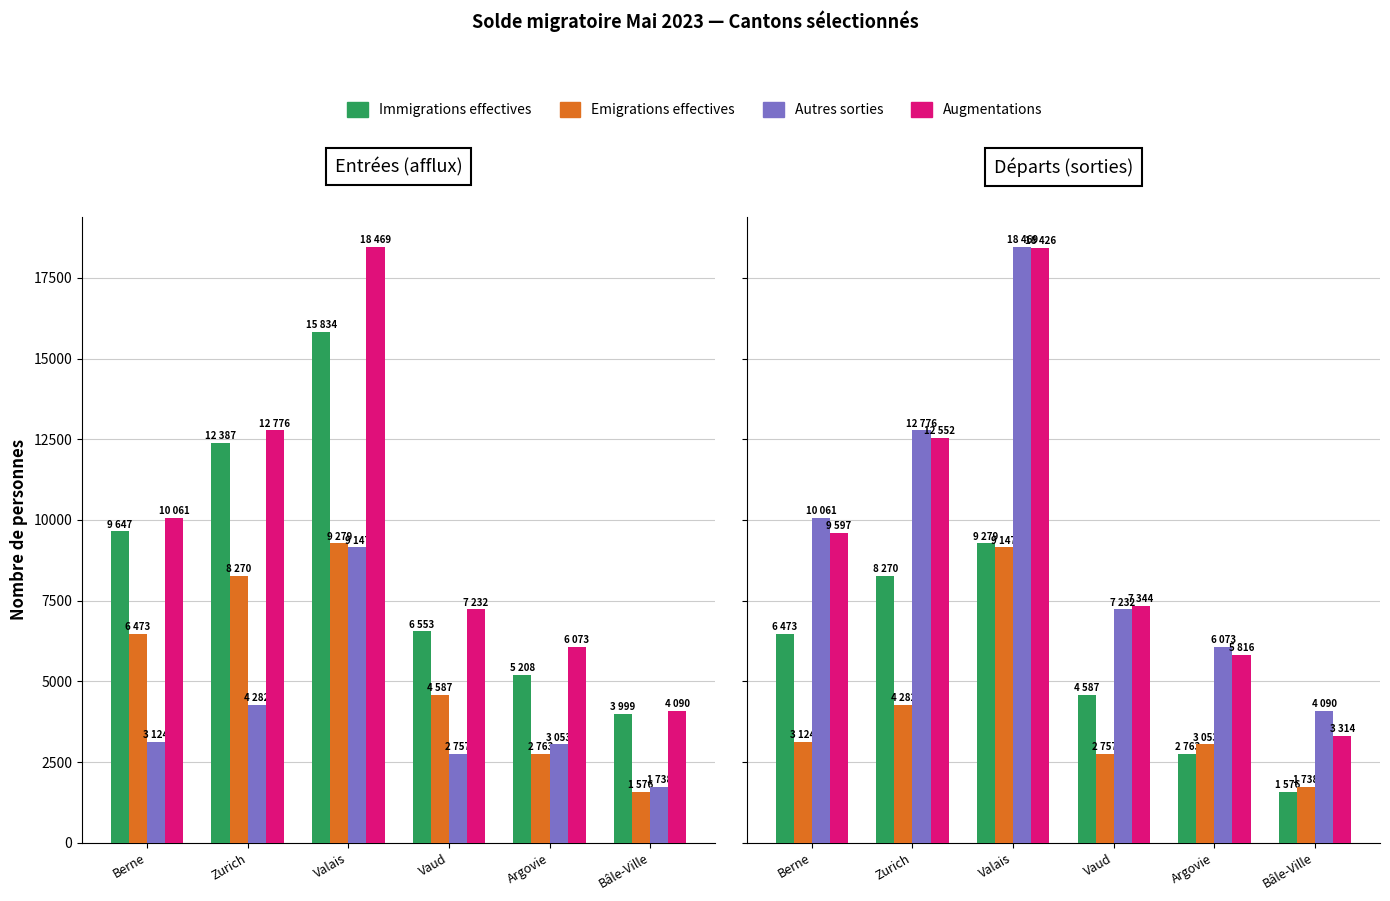

What is the approximate value of Immigrations effectives at Valais, to the nearest 50?

9300